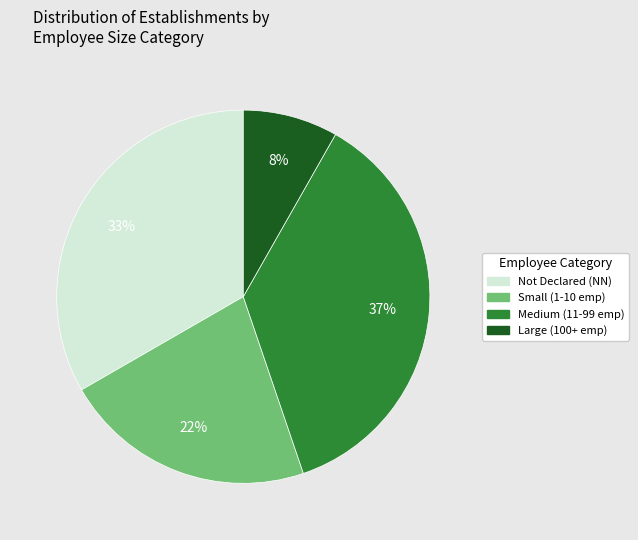

To the nearest percent, what is the average slice percentage?

25%